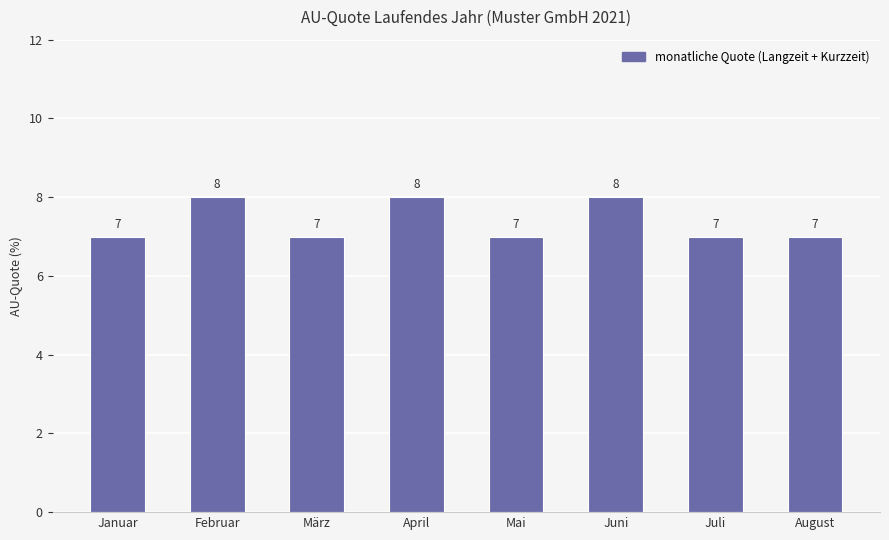

Which has a higher value, Juni or August?

Juni